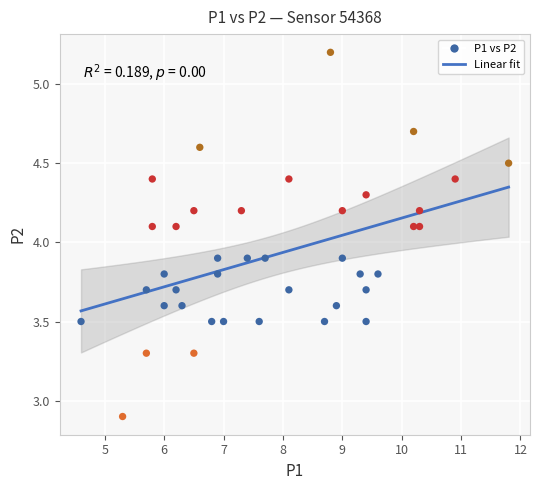

What is the range of Y values (max minus min)?

2.3